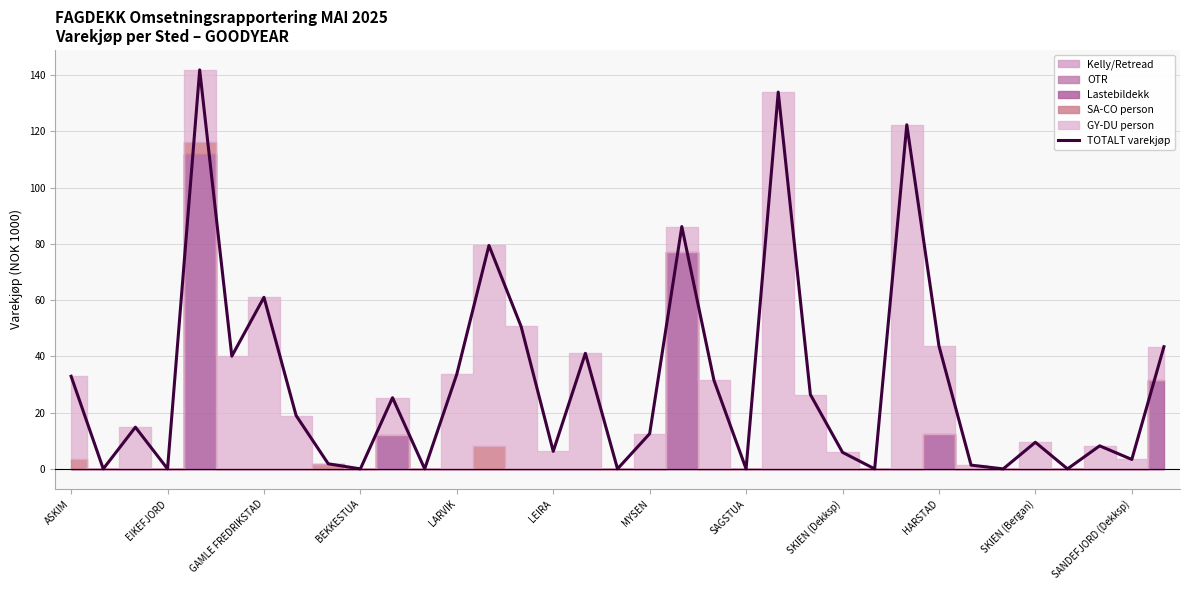

Count the number of categories in the chart.

35